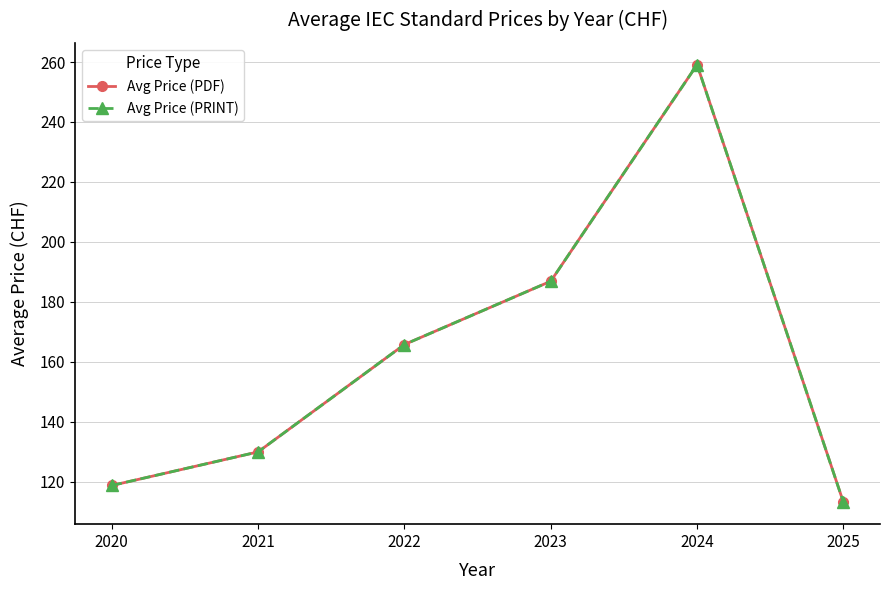

What is the difference between the maximum and minimum values in the Avg Price (PDF) series?

145.9